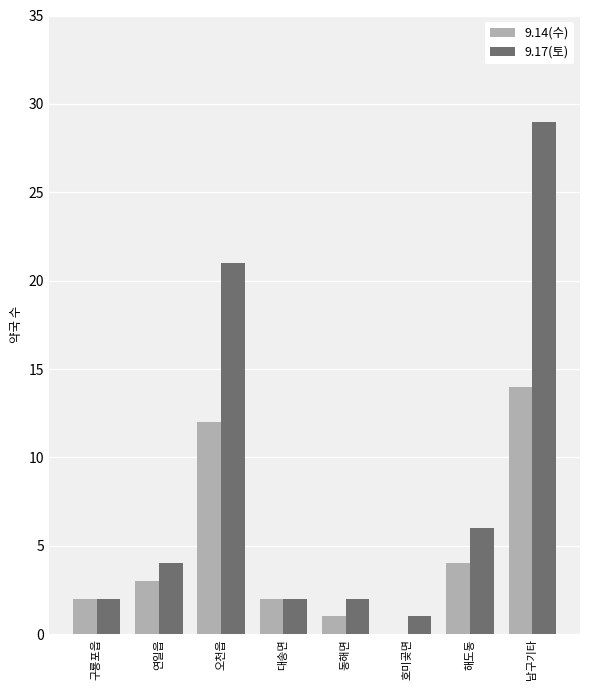

Are the bars horizontal?

No